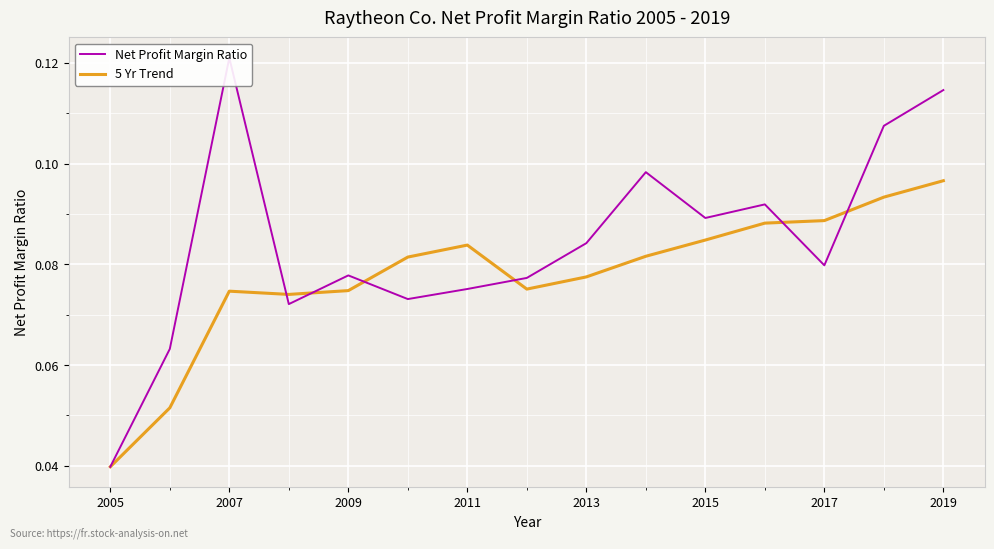

Reading left to right, extract all data points from this chart.

Net Profit Margin Ratio: 0.0	0.1	0.1	0.1	0.1	0.1	0.1	0.1	0.1	0.1	0.1	0.1	0.1	0.1	0.1
5 Yr Trend: 0.0	0.1	0.1	0.1	0.1	0.1	0.1	0.1	0.1	0.1	0.1	0.1	0.1	0.1	0.1